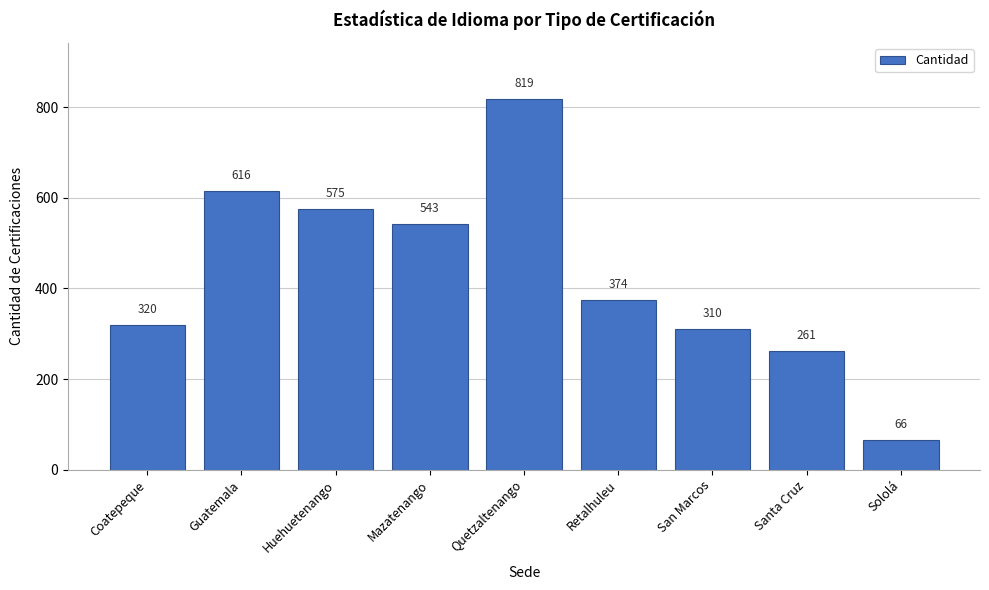

Reading right to left, what are all the values shown in this chart?

66	261	310	374	819	543	575	616	320